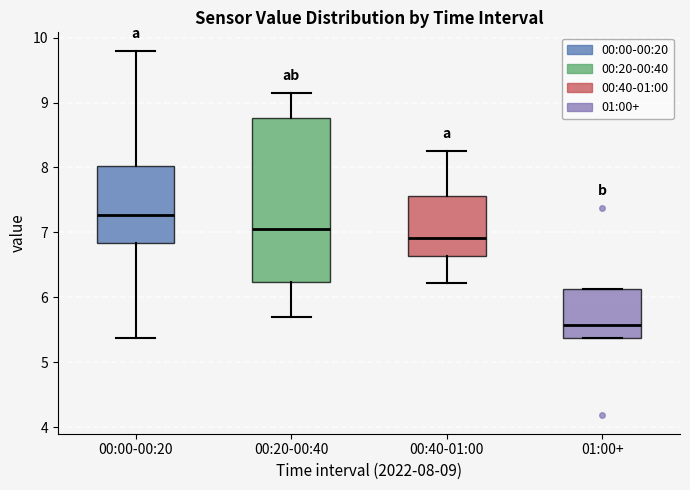

Reading left to right, read every box against the y-axis: the position of its median line, the range the box covers, and the ends of its whiskers. The values are not printed on the chart, so give them approximately, as read against the axis.

00:00-00:20: median 7.3, box 6.8 to 8.0, whiskers 5.4 to 9.8
00:20-00:40: median 7.1, box 6.2 to 8.8, whiskers 5.7 to 9.2
00:40-01:00: median 6.9, box 6.6 to 7.6, whiskers 6.2 to 8.3
01:00+: median 5.6, box 5.4 to 6.1, whiskers 5.4 to 6.1